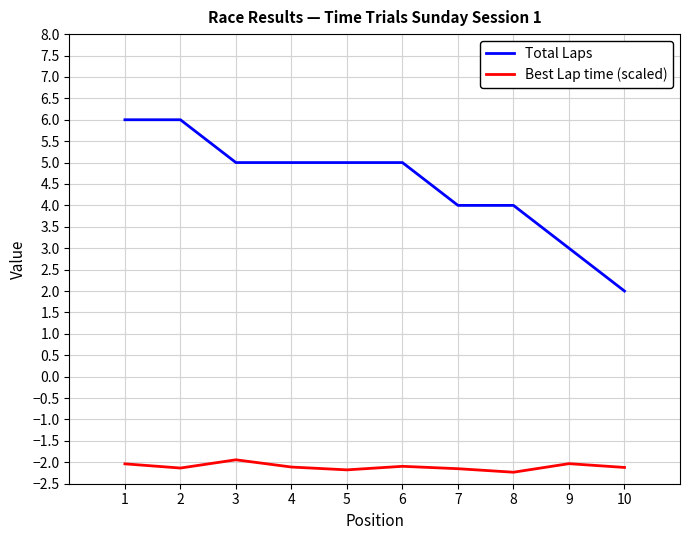

The value of Total Laps at 6 is 1.6. True or false?

False